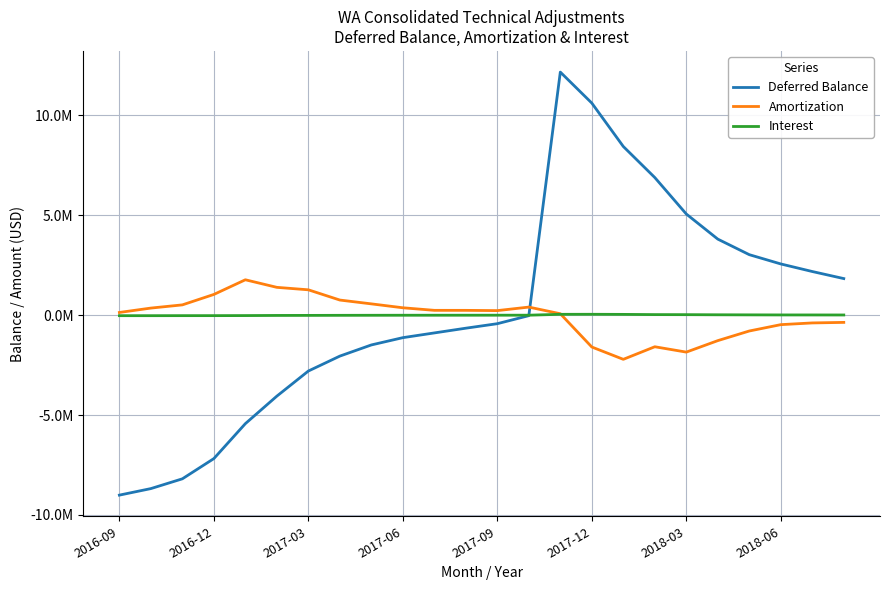

What are all the series names shown in the legend?

Deferred Balance, Amortization, Interest